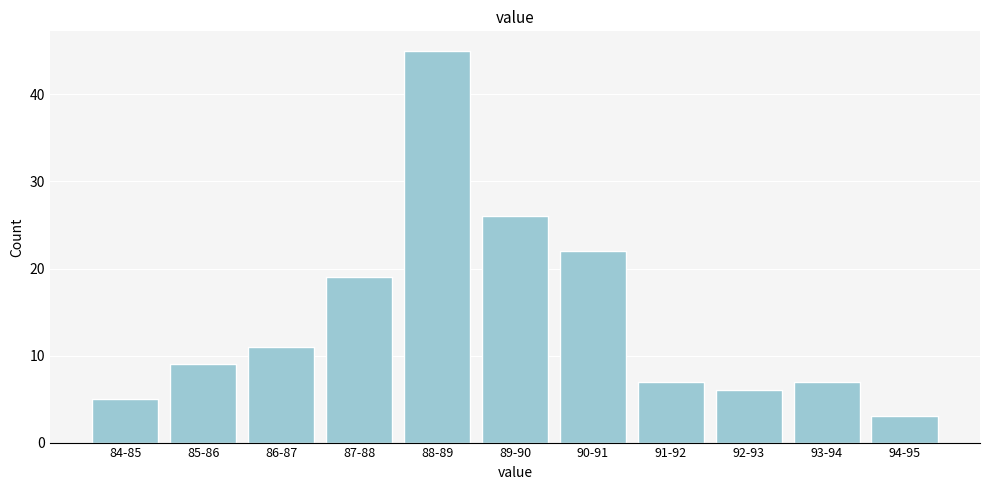

Reading right to left, list all the values displayed in this chart.

3	7	6	7	22	26	45	19	11	9	5